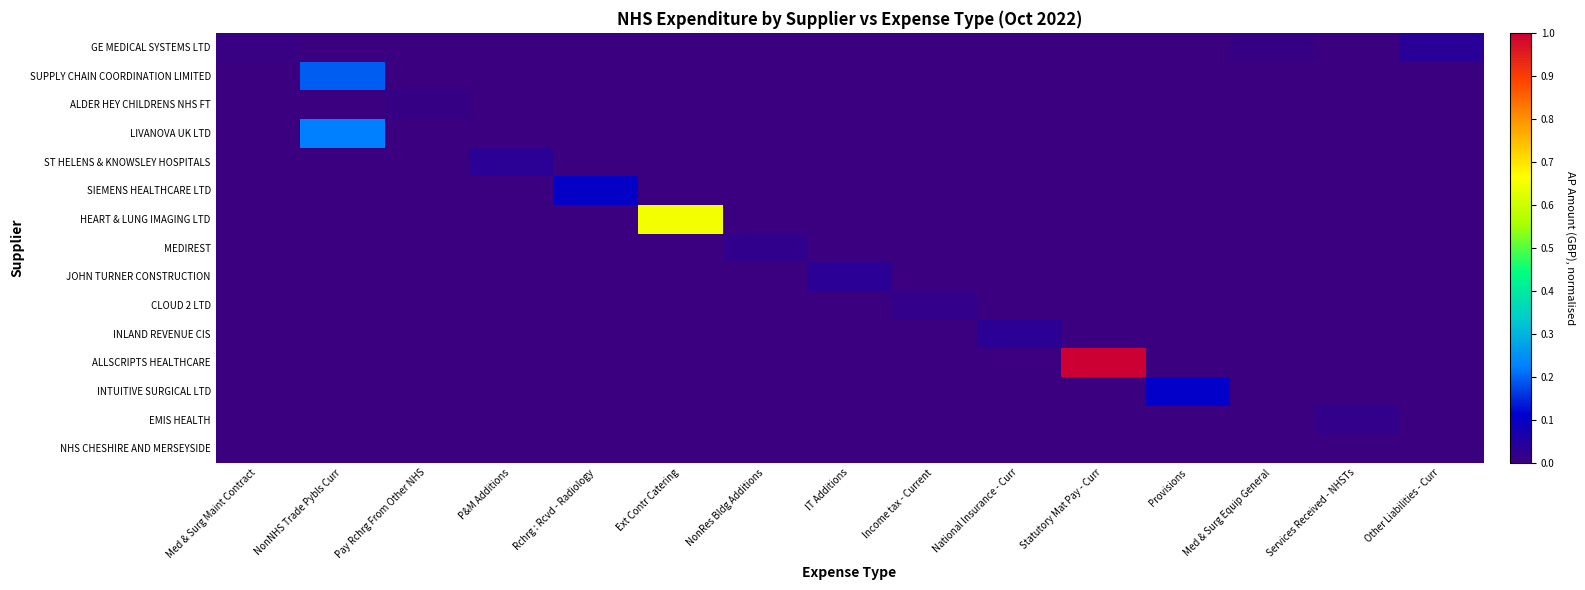

Between NonNHS Trade Pybls Curr and NonRes Bldg Additions, which is larger?

NonNHS Trade Pybls Curr